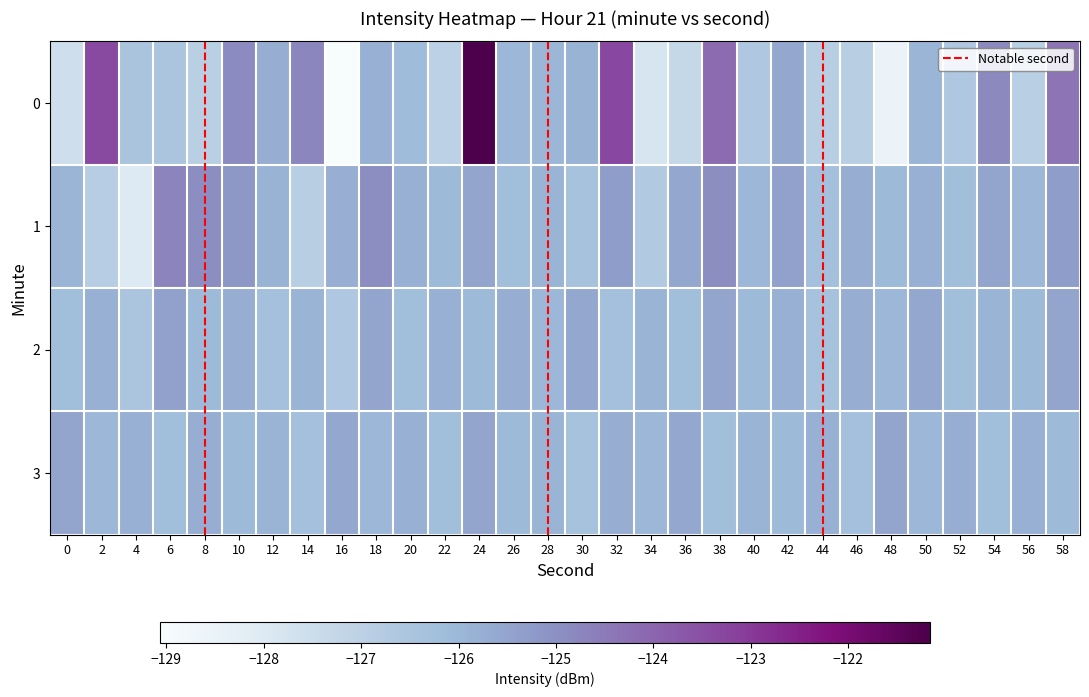

What is the difference between the highest and lowest values at 54?

1.4